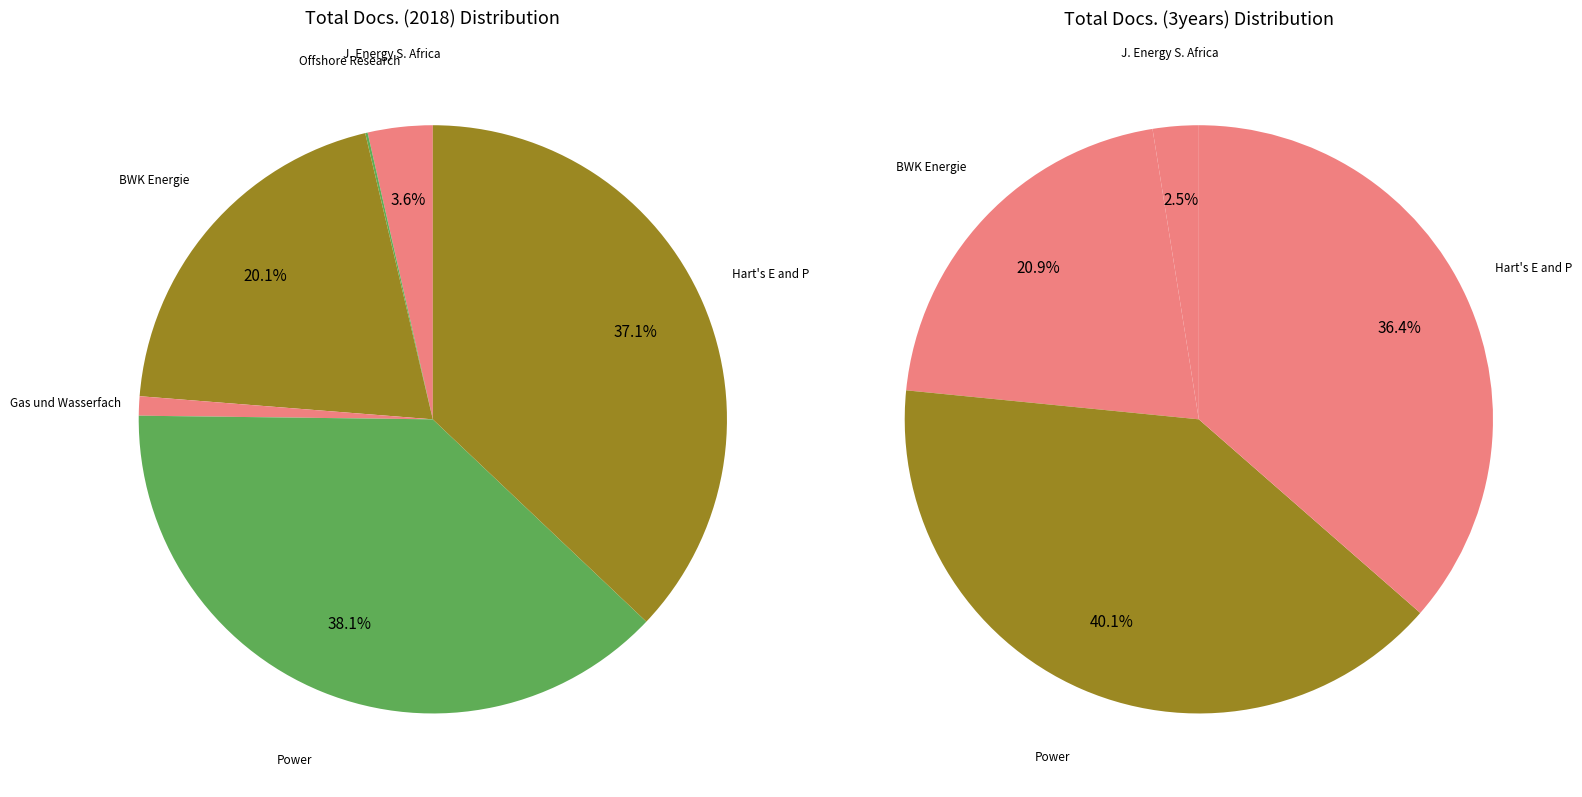

Count the number of slices in the pie.

6